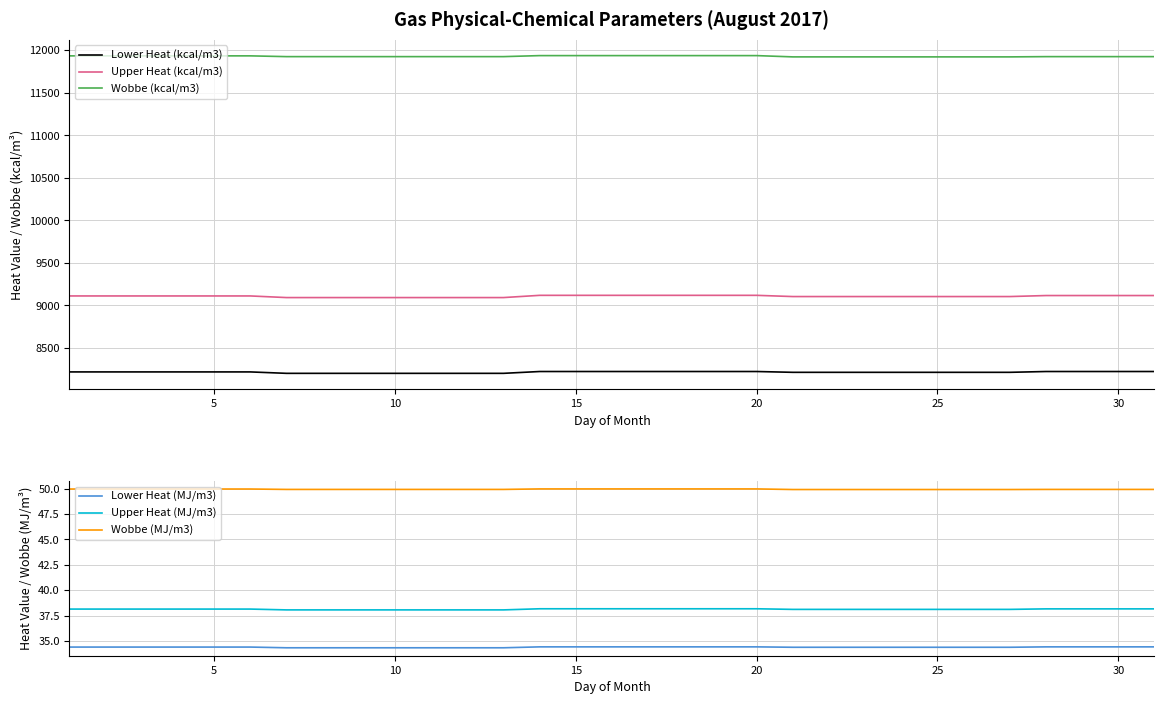

How many data points does each series have?

31